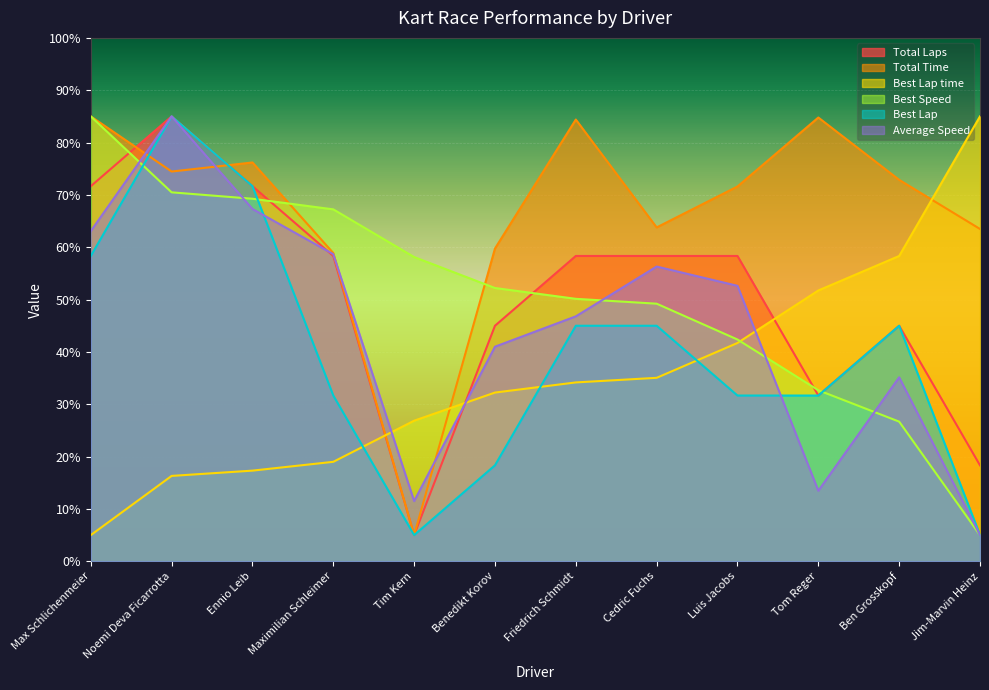

What is the highest value of the Average Speed series?

85.0